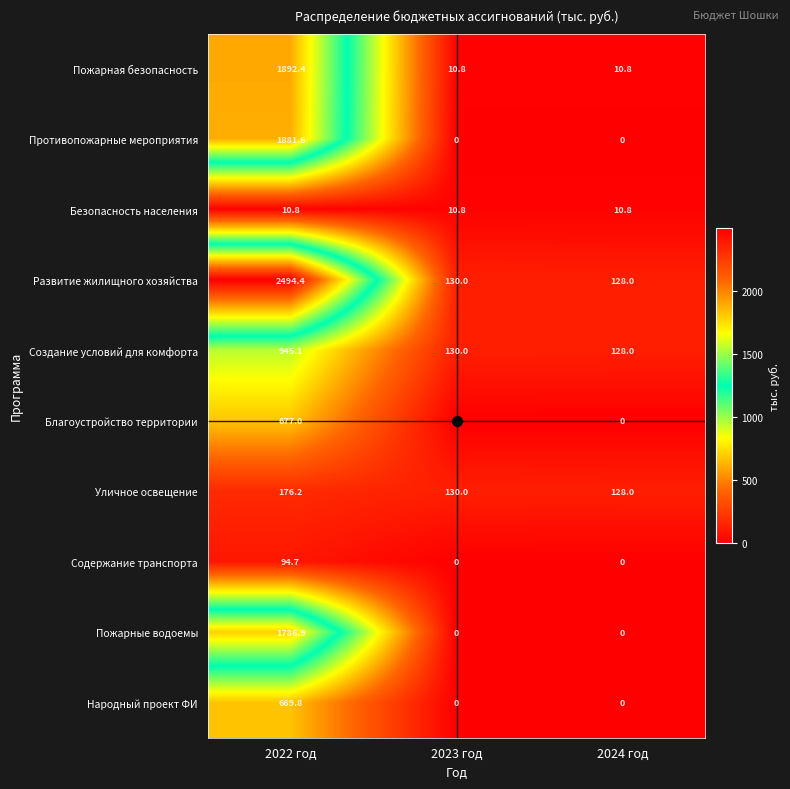

What is the average value of the Уличное освещение series?

144.7